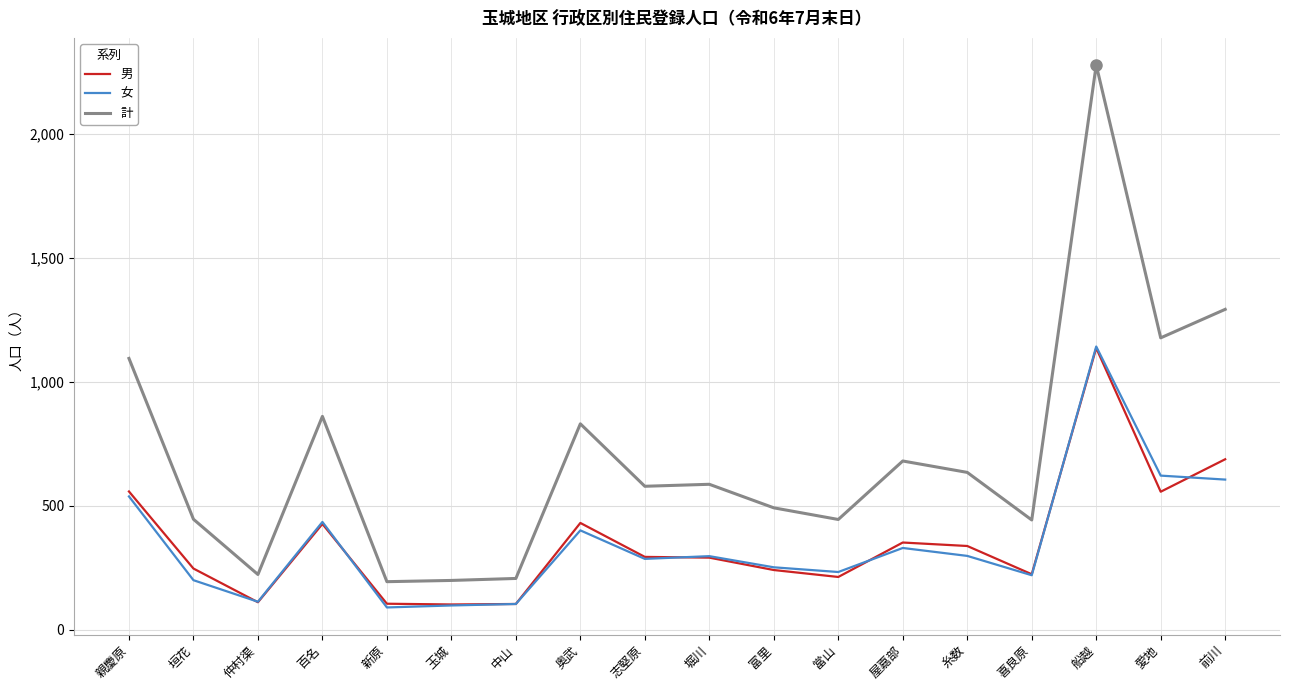

Which series has the largest total across all categories?

計